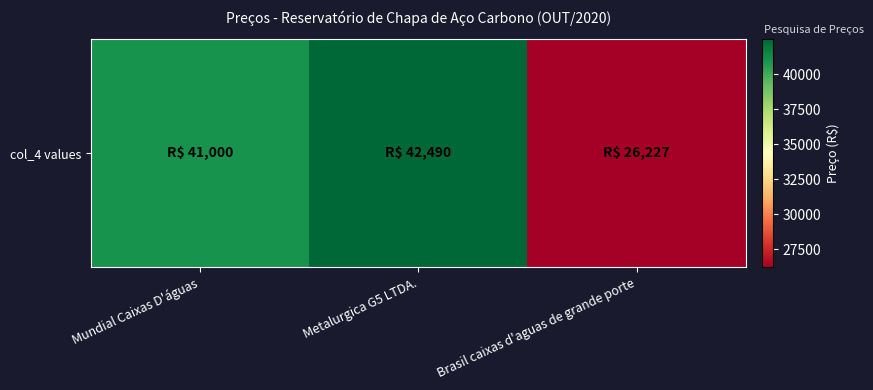

Between Mundial Caixas D'águas and Metalurgica G5 LTDA., which is larger?

Metalurgica G5 LTDA.